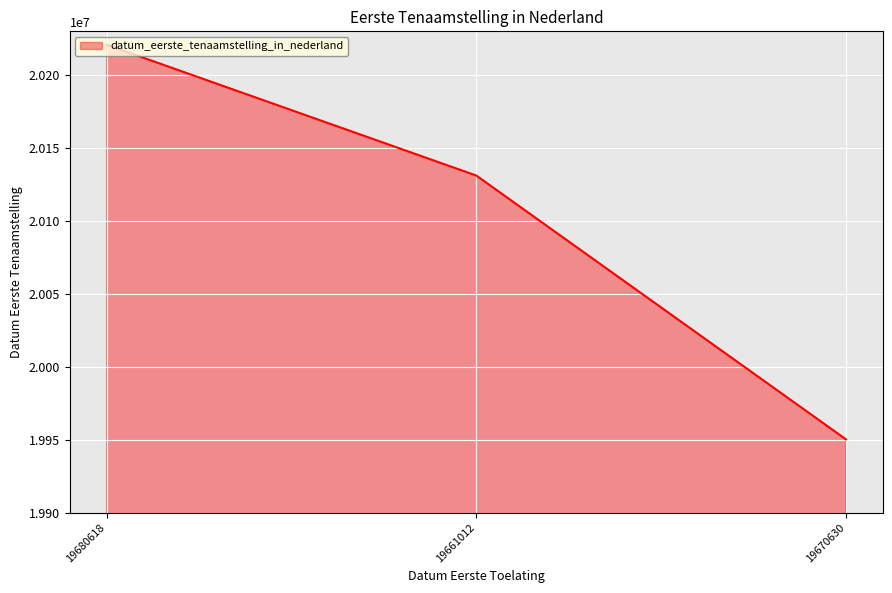

Approximately how many times larger is the value at 19670630 compared to 19661012?

1.0